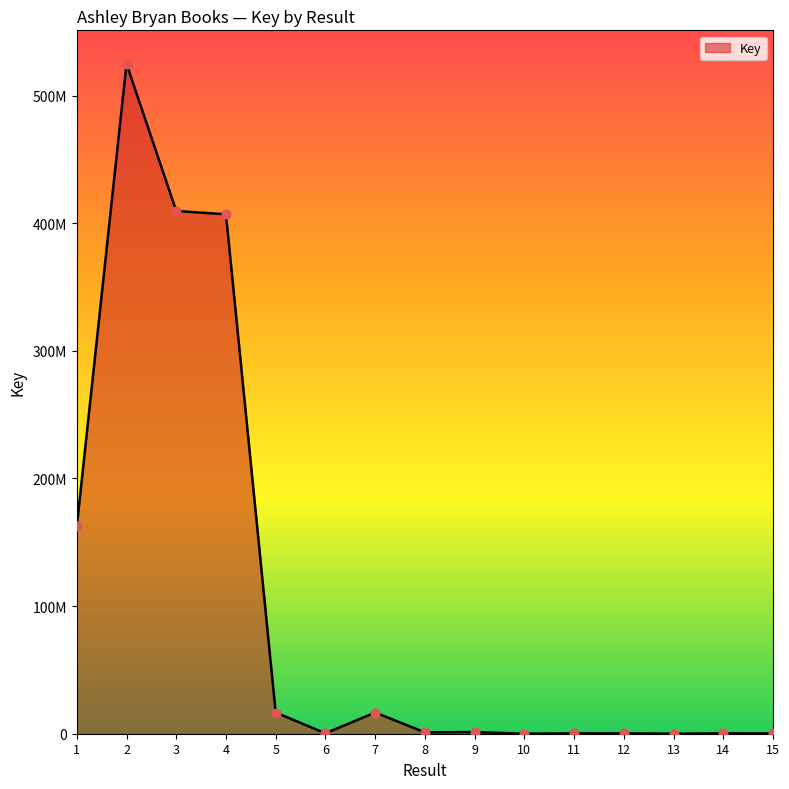

What is the change in value from 7 to 9?

-15305256